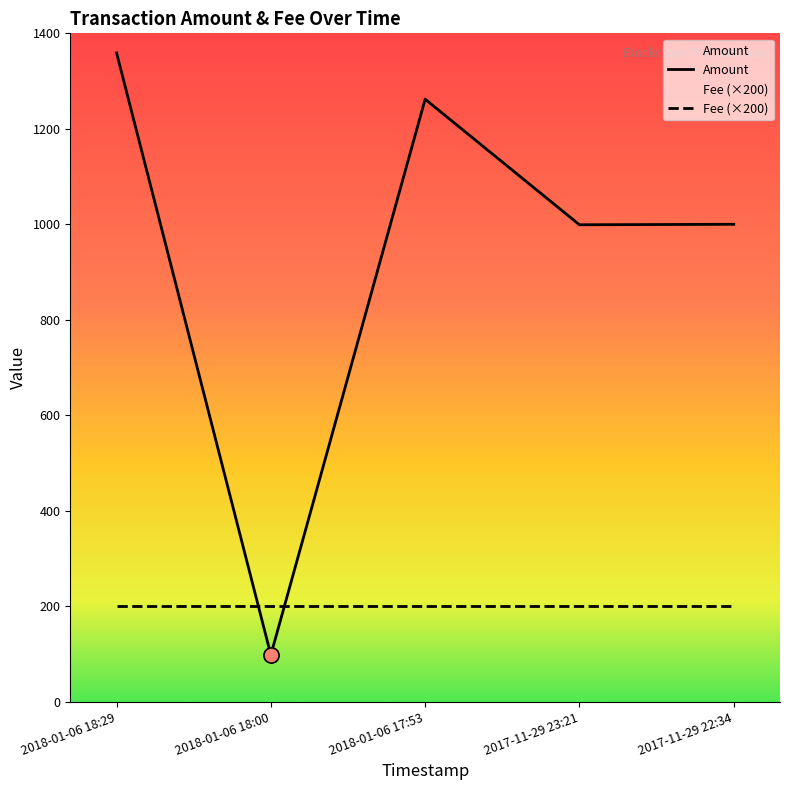

Approximately how many times larger is the value at 2017-11-29 22:34 compared to 2018-01-06 17:53?

0.8